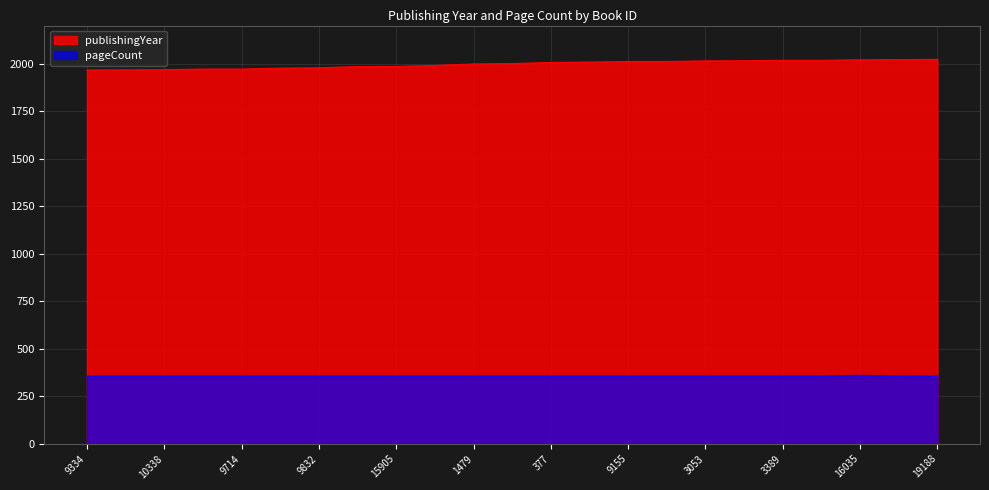

What is the value of the publishingYear point at the 22nd from the left?

2021